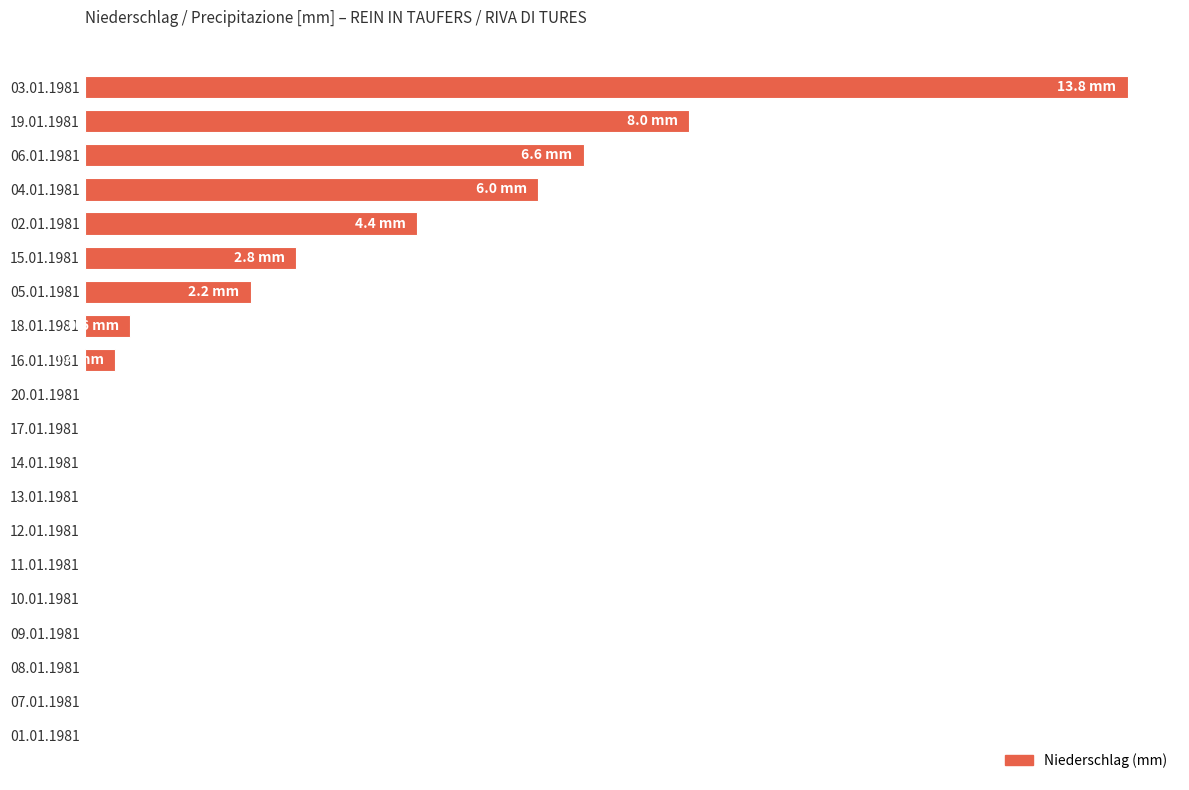

Where is the data nearest to the value 6?

04.01.1981